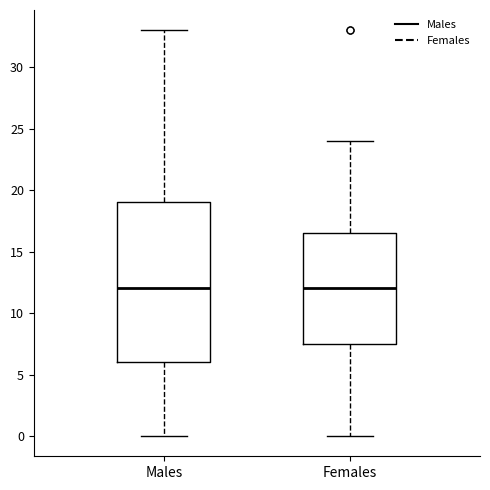

Reading left to right, transcribe this box plot: for each box, give where its median line is, the range the box spans, and where its two whiskers end, as read against the y-axis. The values are not printed on the chart, so give them approximately, as read against the axis.

Males: median 12.0, box 6.0 to 19.0, whiskers 0.0 to 33.0
Females: median 12.0, box 7.5 to 16.5, whiskers 0.0 to 24.0